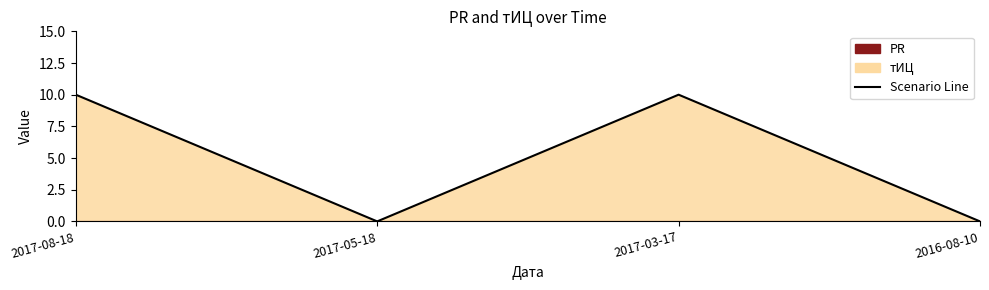

What is the change in value from 2017-08-18 to 2017-05-18?

-10